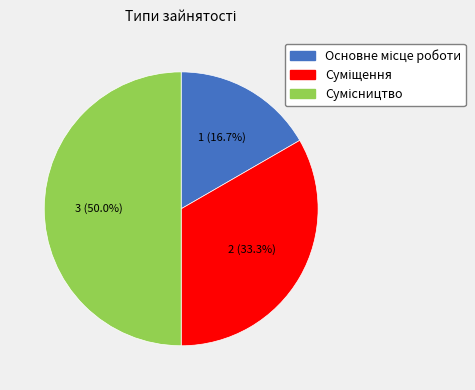

What percentage is the Суміщення slice, to the nearest percent?

33%